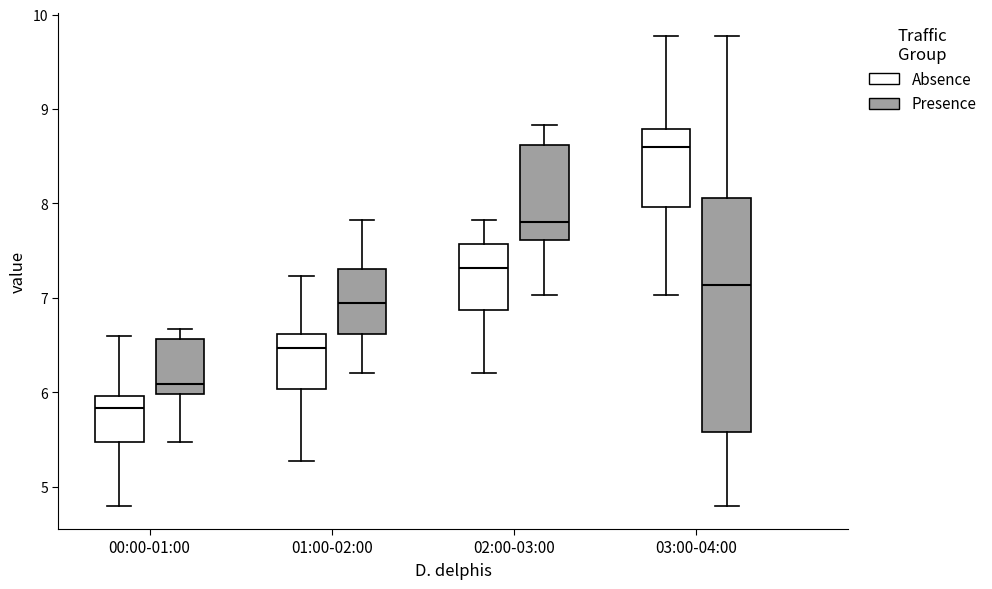

Which box's median line is the lowest?

00:00-01:00 (Absence)